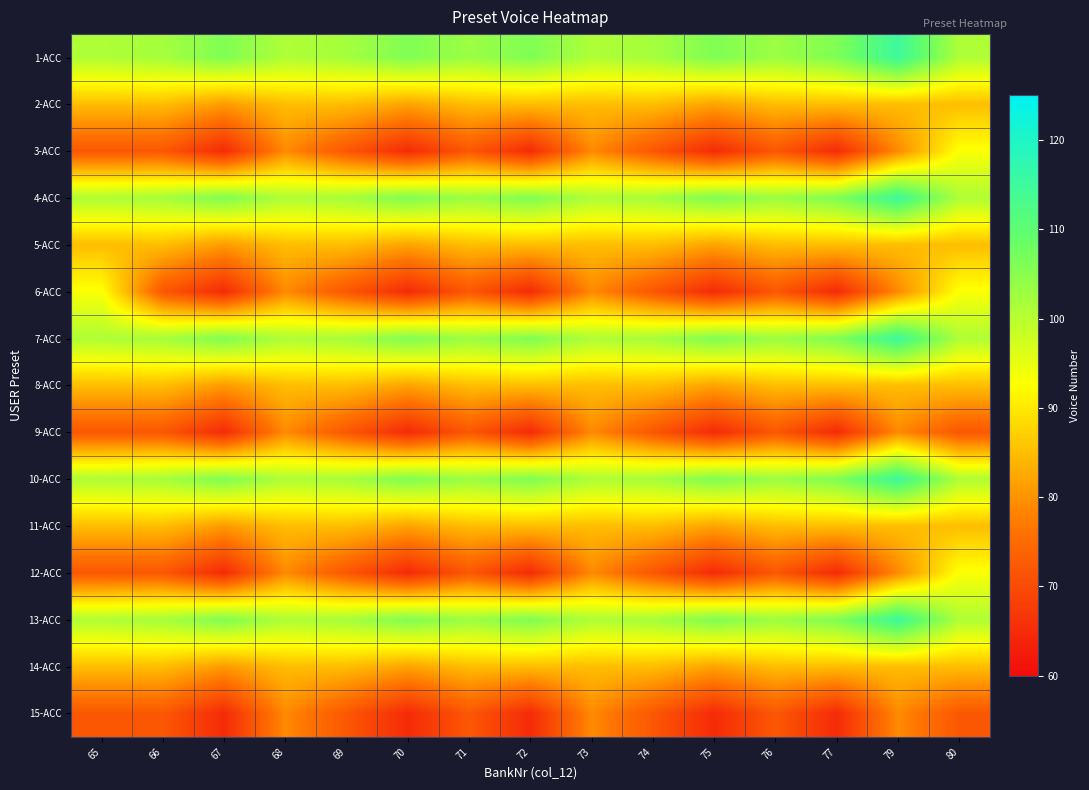

How many categories are shown in the chart?

15